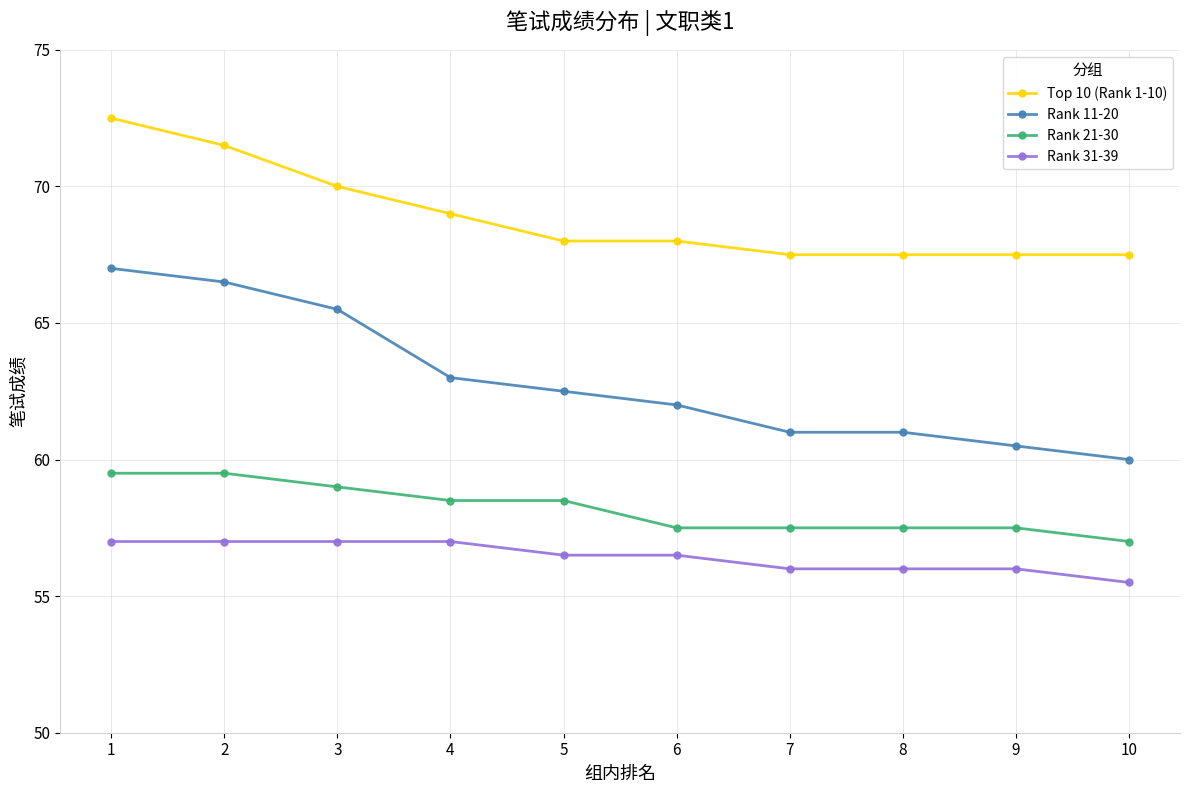

True or false: Rank 31-39 and Rank 11-20 intersect in this chart.

False